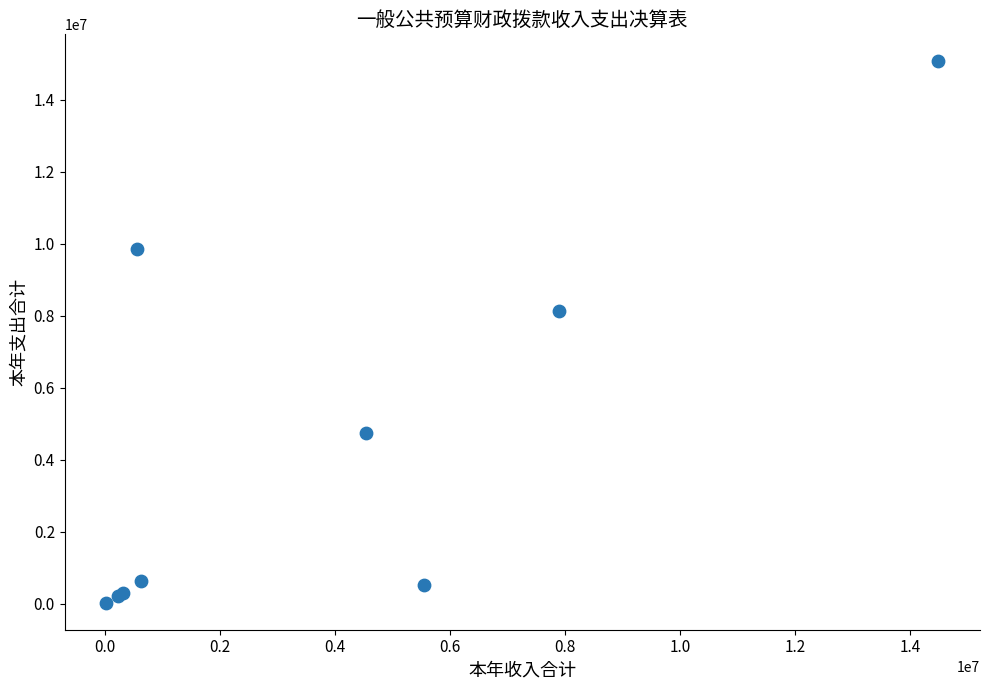

What Y value in the scatter plot is closest to 7548837?

8140187.8